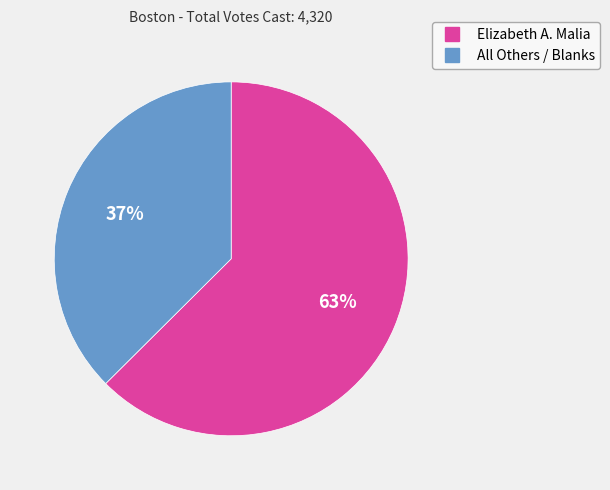

Rank the categories by value from highest to lowest.

Elizabeth A. Malia, All Others / Blanks